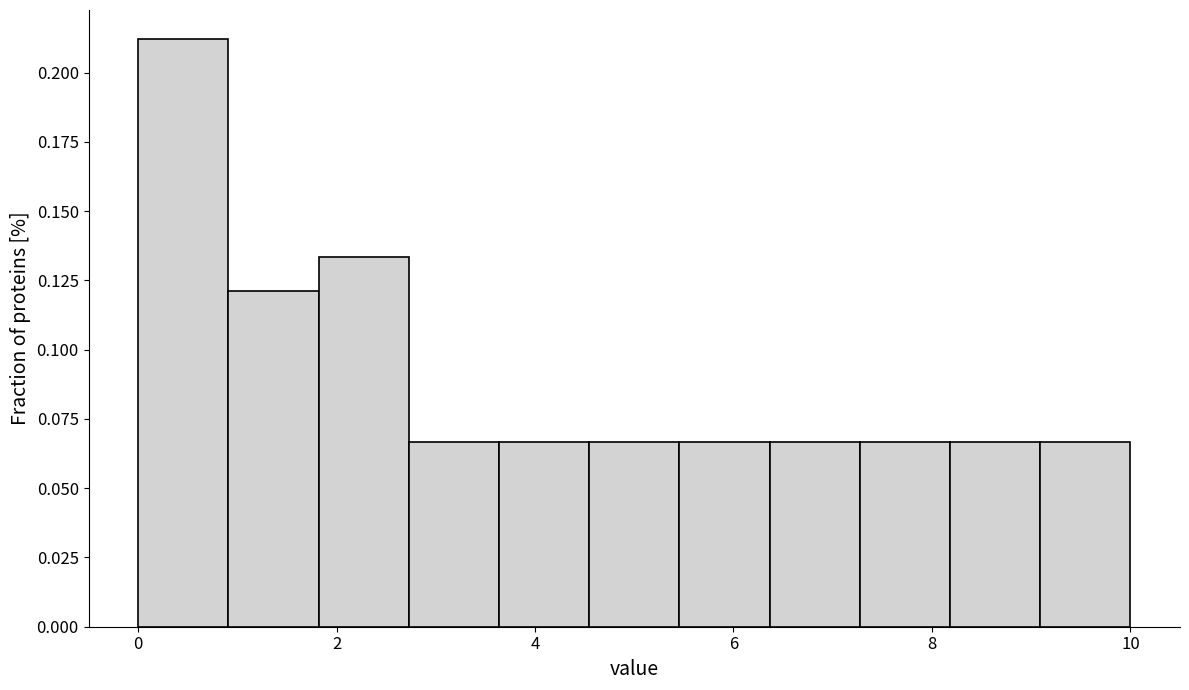

Reading left to right, transcribe this chart: for each bar, give the range it covers on the x-axis and its height. Neither the bar edges nor the heights are printed on the chart, so give them approximately, as read against the axes.

0.0 to 1.0: 0.210
1.0 to 1.8: 0.120
1.8 to 2.8: 0.135
2.8 to 3.6: 0.065
3.6 to 4.6: 0.065
4.6 to 5.4: 0.065
5.4 to 6.4: 0.065
6.4 to 7.2: 0.065
7.2 to 8.2: 0.065
8.2 to 9.0: 0.065
9.0 to 10.0: 0.065